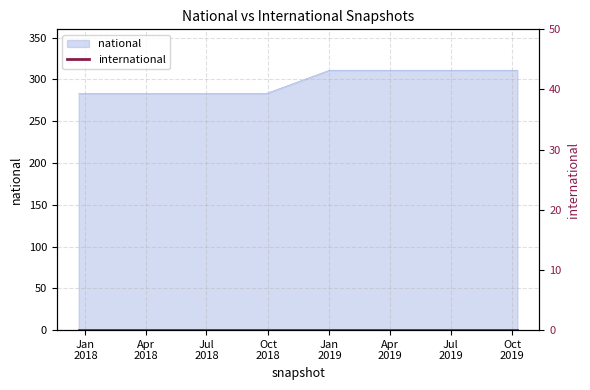

What is the greatest value displayed?

311